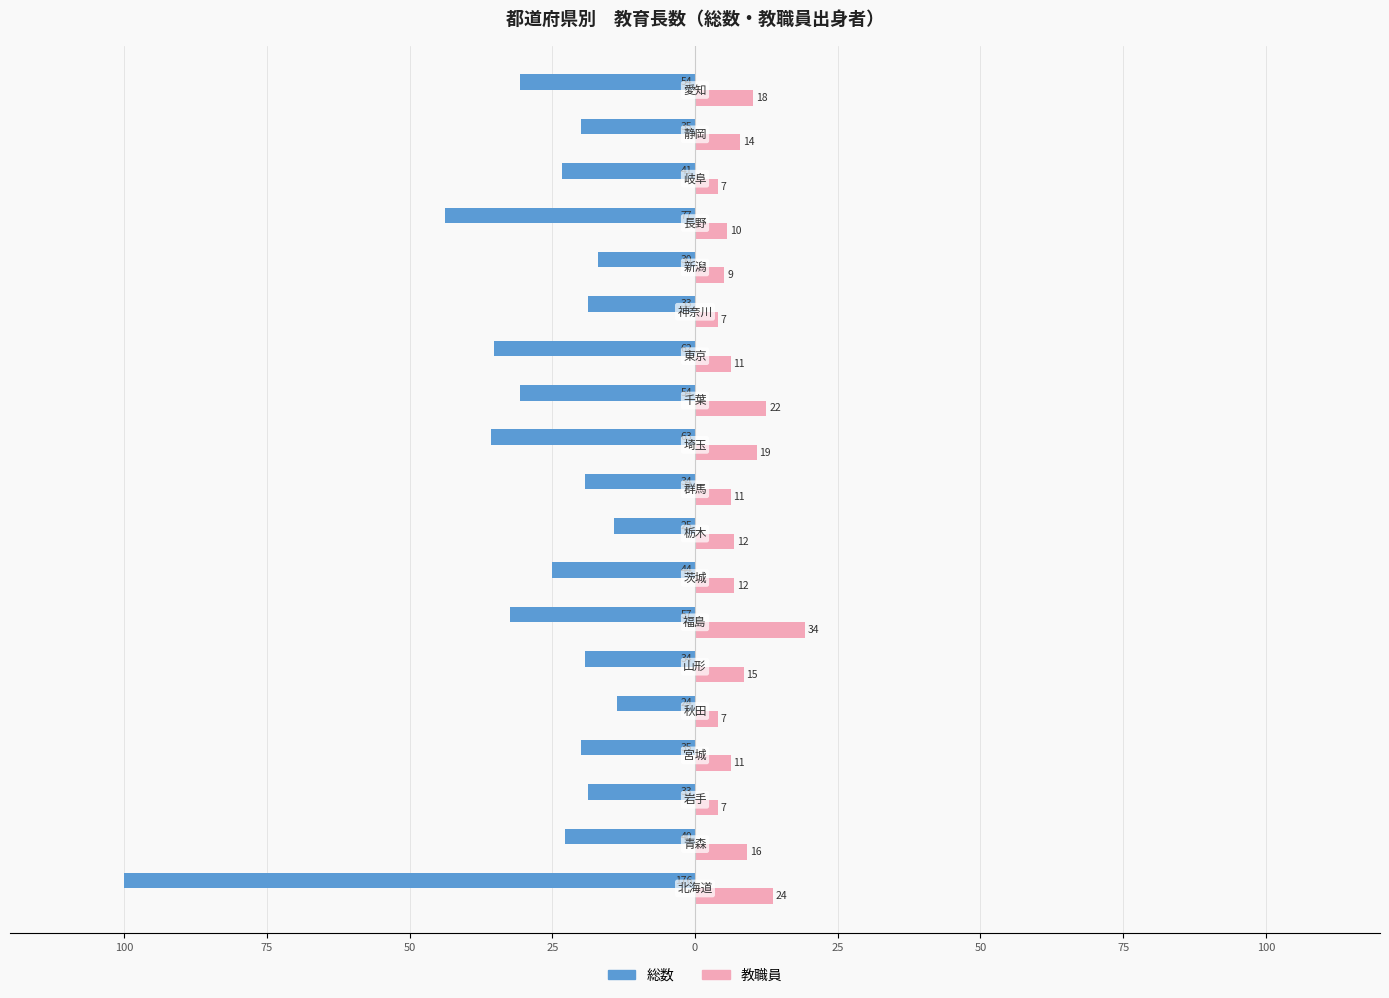

What is the sum of all 総数 values?

-540.3